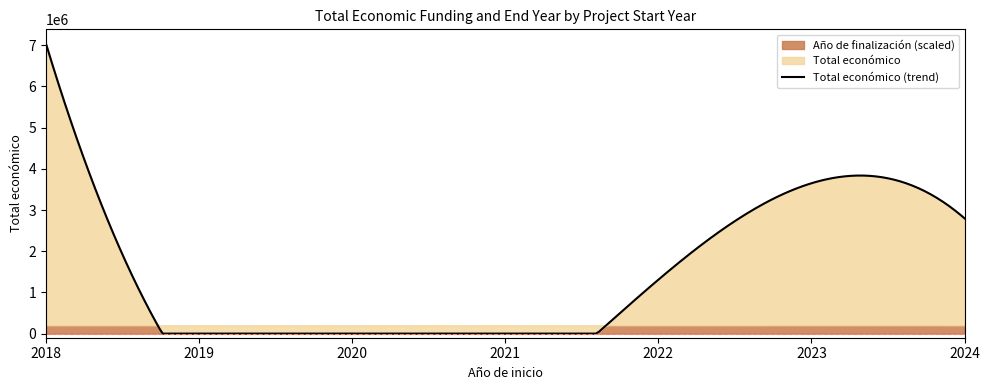

Reading right to left, list all the values displayed in this chart.

Total económico: 59106	150000	120000	40876	148534	165000	157500	155978	161050	149419	164200	295565	262608	258704	239744	291637	201344	282580	265587	286033	150000	297514	299824	299568	297186	299900	279355	299667	291639	150000	298656	599262	292876	150000	277458	46300	644817	274183	5390598	298243
Año de finalización: 2037	2026	2026	2037	2026	2021	2021	2021	2021	2021	2021	2025	2025	2025	2025	2025	2024	2024	2023	2024	2027	2025	2025	2025	2025	2025	2025	2025	2025	2027	2025	2026	2025	2027	2025	0	0	0	0	2025